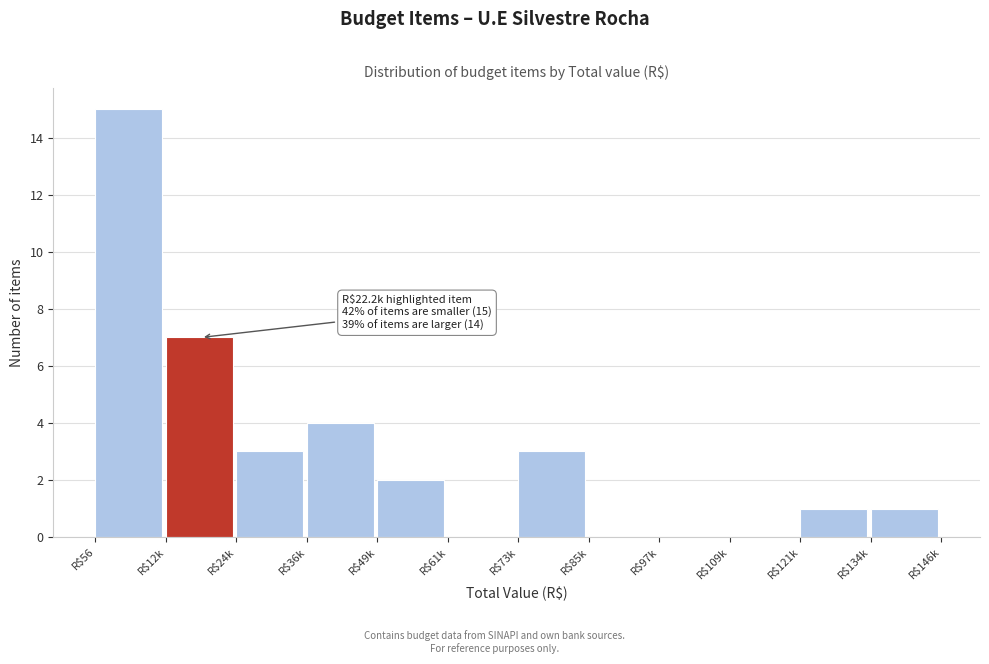

At which category does the chart reach its peak across all series?

R$56